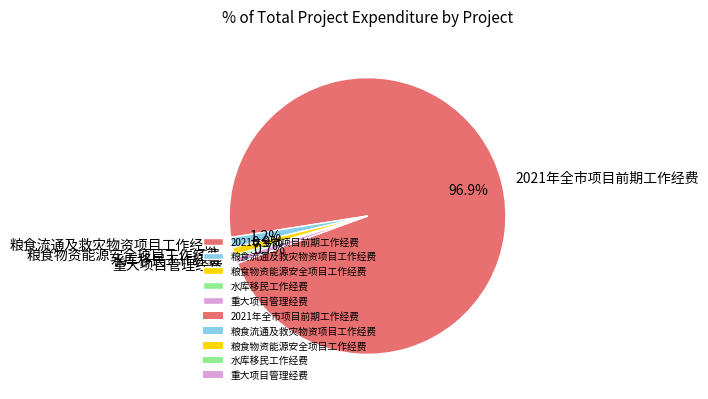

To the nearest percent, what percentage of the pie is 2021年全市项目前期工作经费?

97%